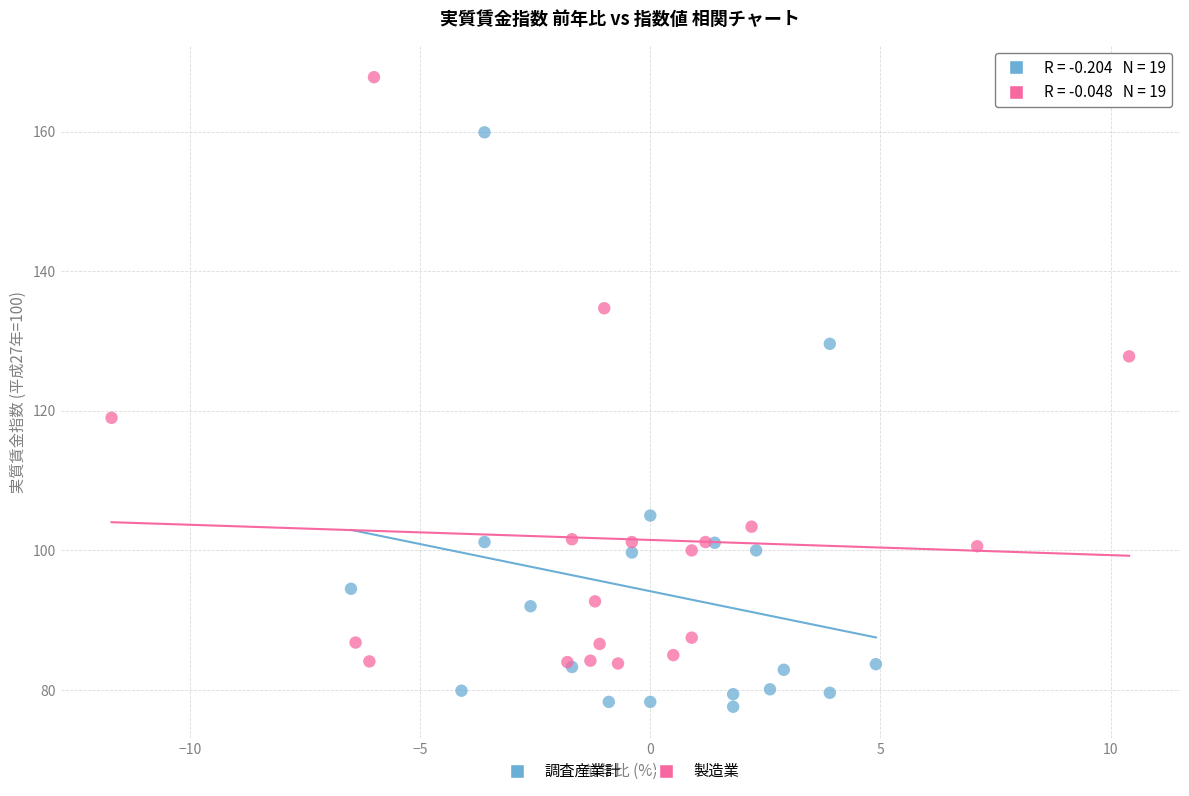

Which series contains the highest Y value?

製造業